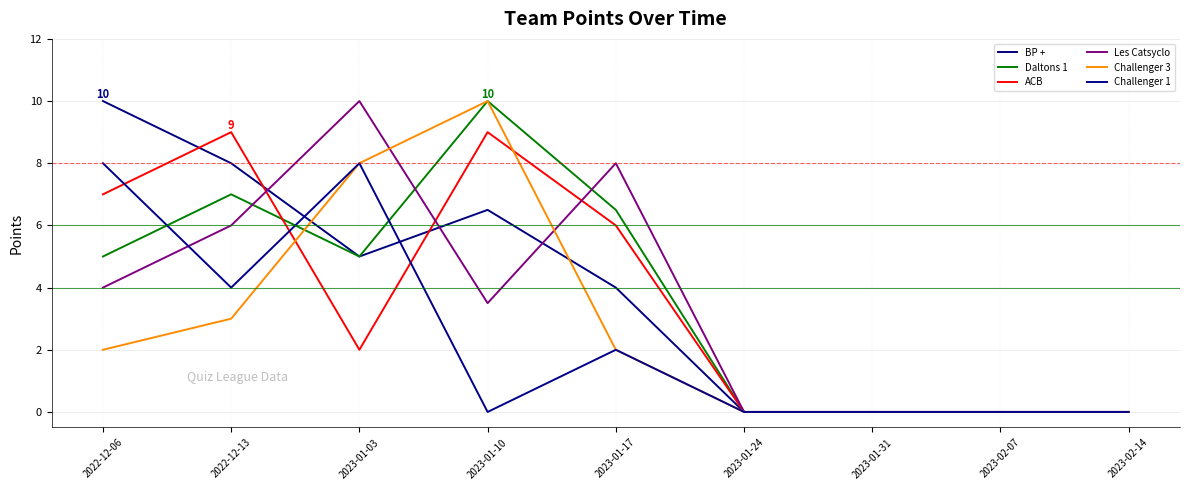

Reading right to left, list all the values displayed in this chart.

BP +: 2023-02-14=0.0	2023-02-07=0.0	2023-01-31=0.0	2023-01-24=0.0	2023-01-17=4.0	2023-01-10=6.5	2023-01-03=5.0	2022-12-13=8.0	2022-12-06=10.0
Daltons 1: 2023-02-14=0.0	2023-02-07=0.0	2023-01-31=0.0	2023-01-24=0.0	2023-01-17=6.5	2023-01-10=10.0	2023-01-03=5.0	2022-12-13=7.0	2022-12-06=5.0
ACB: 2023-02-14=0.0	2023-02-07=0.0	2023-01-31=0.0	2023-01-24=0.0	2023-01-17=6.0	2023-01-10=9.0	2023-01-03=2.0	2022-12-13=9.0	2022-12-06=7.0
Les Catsyclo: 2023-02-14=0.0	2023-02-07=0.0	2023-01-31=0.0	2023-01-24=0.0	2023-01-17=8.0	2023-01-10=3.5	2023-01-03=10.0	2022-12-13=6.0	2022-12-06=4.0
Challenger 3: 2023-02-14=0.0	2023-02-07=0.0	2023-01-31=0.0	2023-01-24=0.0	2023-01-17=2.0	2023-01-10=10.0	2023-01-03=8.0	2022-12-13=3.0	2022-12-06=2.0
Challenger 1: 2023-02-14=0.0	2023-02-07=0.0	2023-01-31=0.0	2023-01-24=0.0	2023-01-17=2.0	2023-01-10=0.0	2023-01-03=8.0	2022-12-13=4.0	2022-12-06=8.0